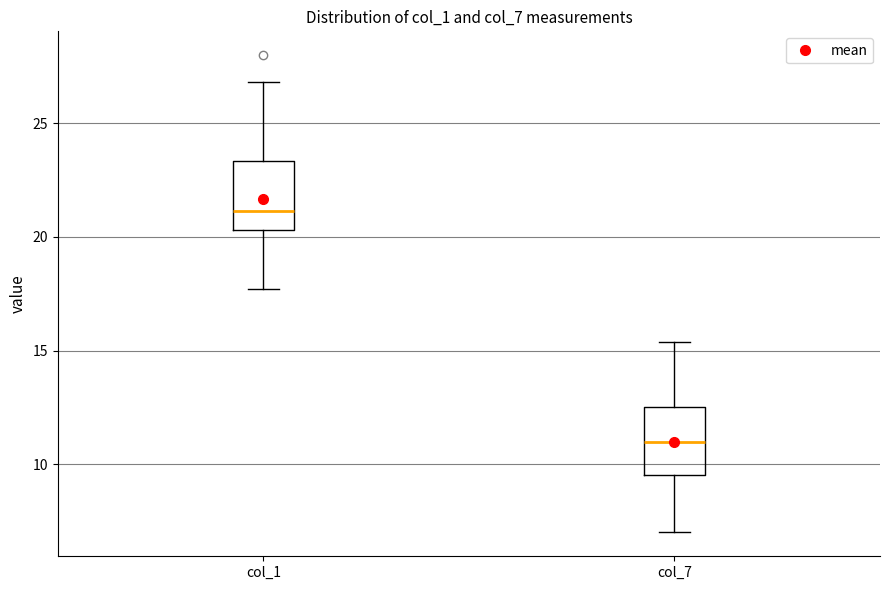

Where does the lower whisker of the box for col_1 end on the y-axis? The values are not printed on the chart, so give them approximately, as read against the axis.

17.5